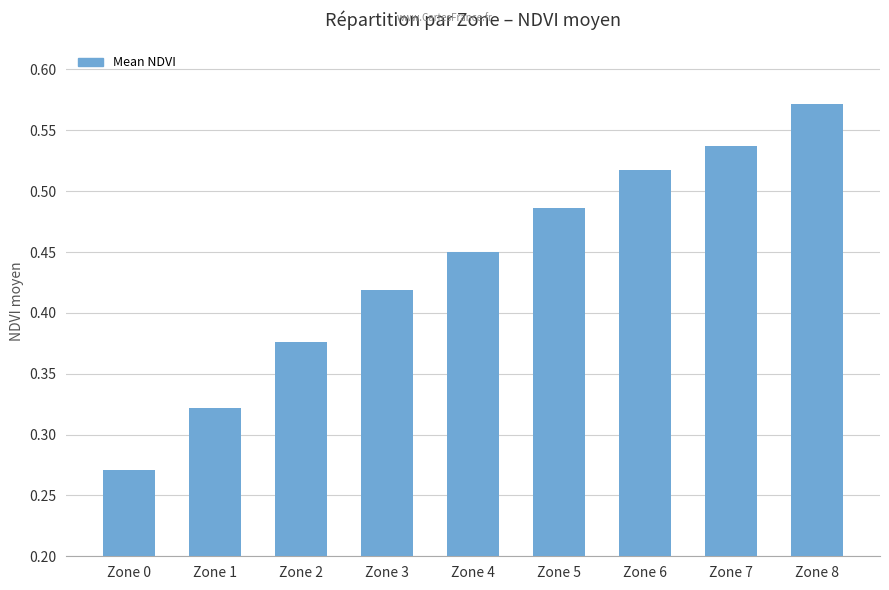

List the labels in order of value, largest first.

Zone 8, Zone 7, Zone 6, Zone 5, Zone 4, Zone 3, Zone 2, Zone 1, Zone 0